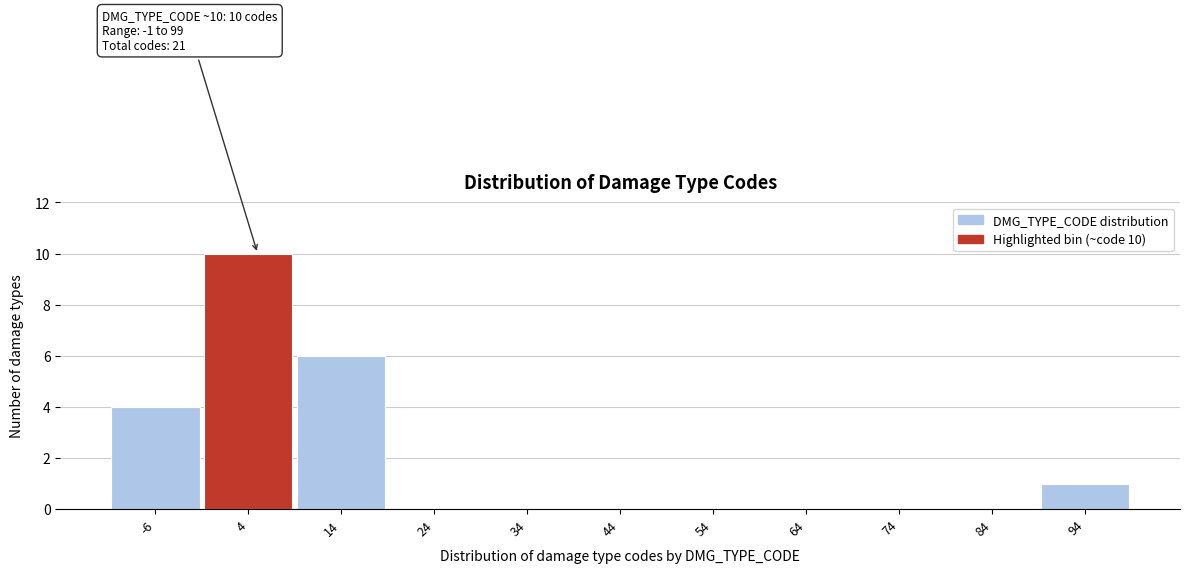

Between 94 and 84, which is larger?

94